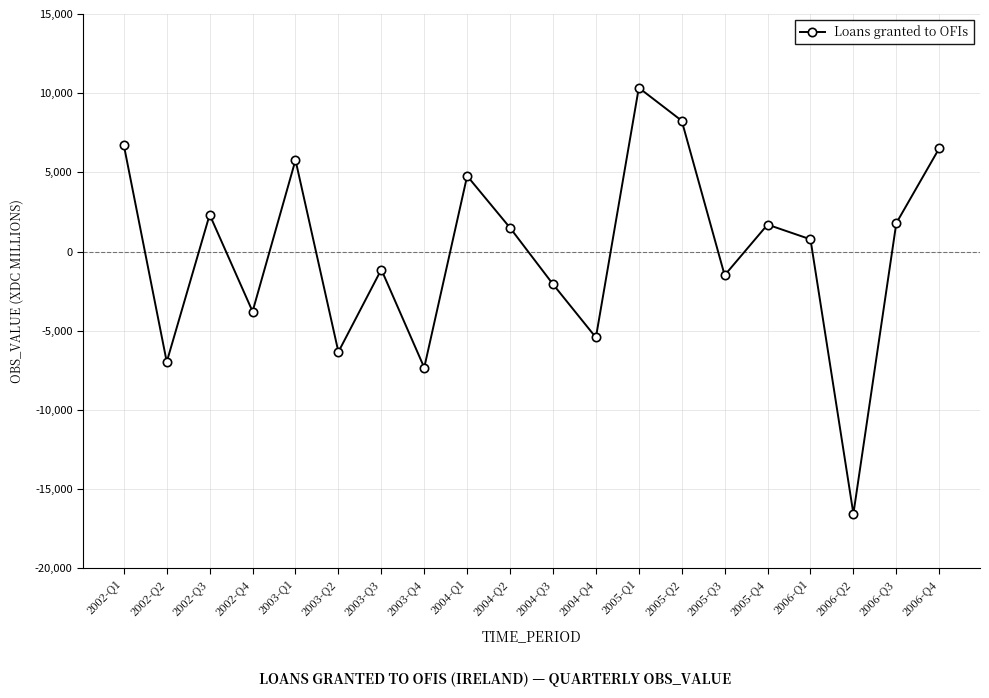

Is it true that the value at 2004-Q4 is -5425?

True